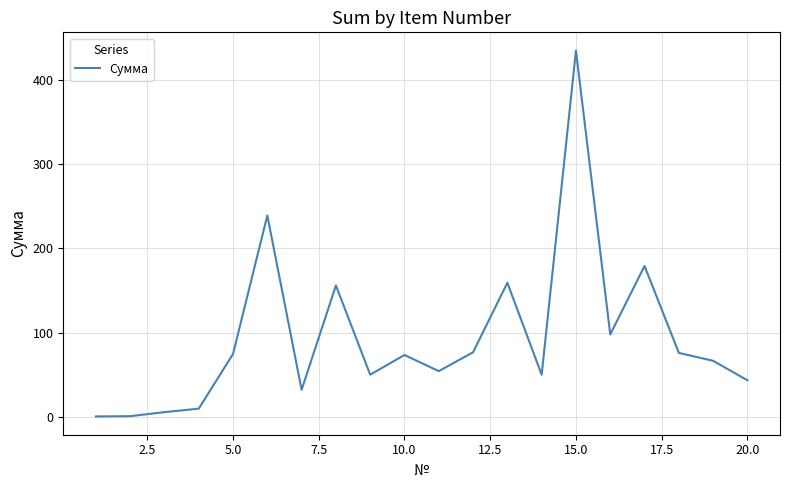

What is the difference between the maximum and minimum values?

433.5